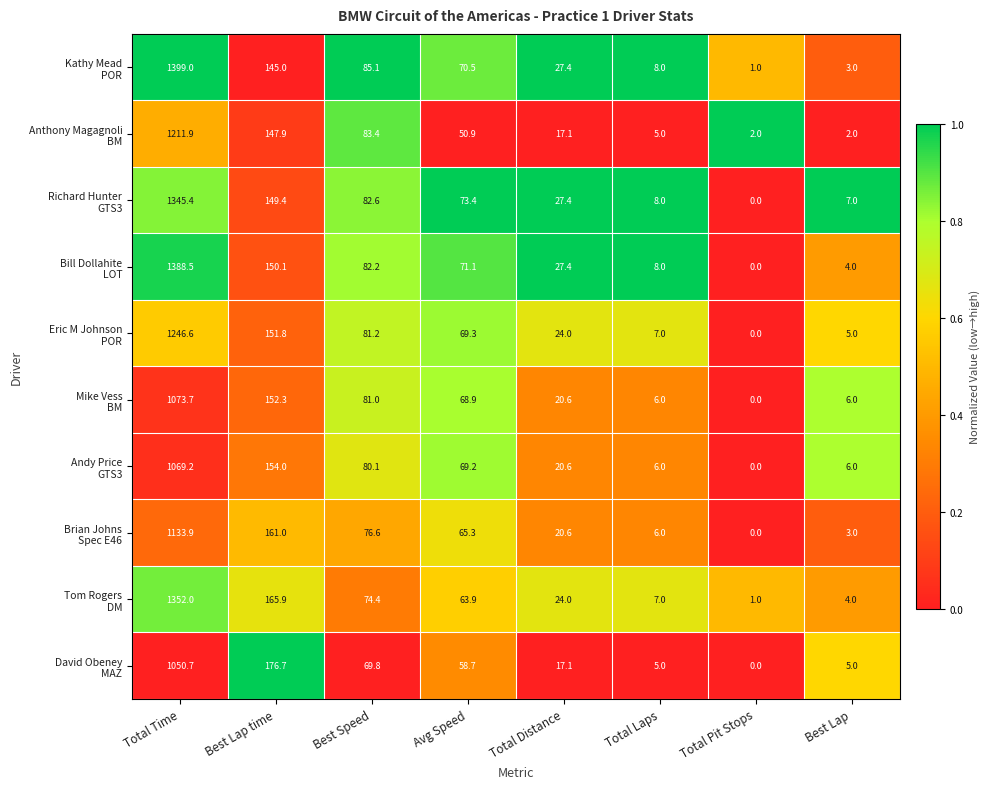

How many categories are shown in the chart?

8